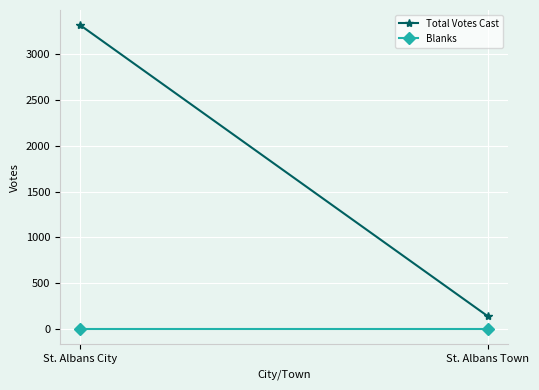

Which series changed the most between St. Albans City and St. Albans Town?

Total Votes Cast